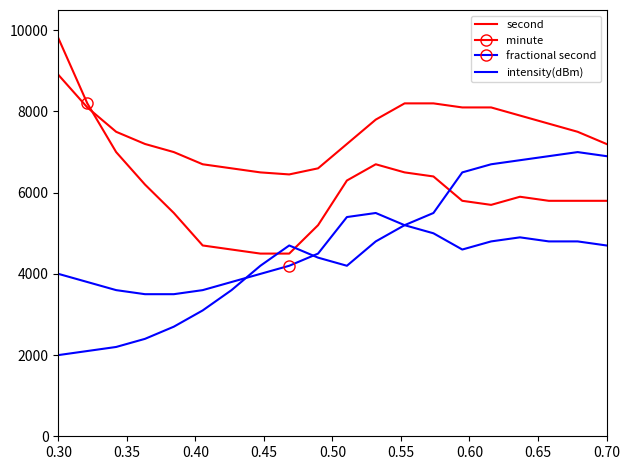

List the series in order of their peak value, lowest first.

fractional second, intensity(dBm), second, minute